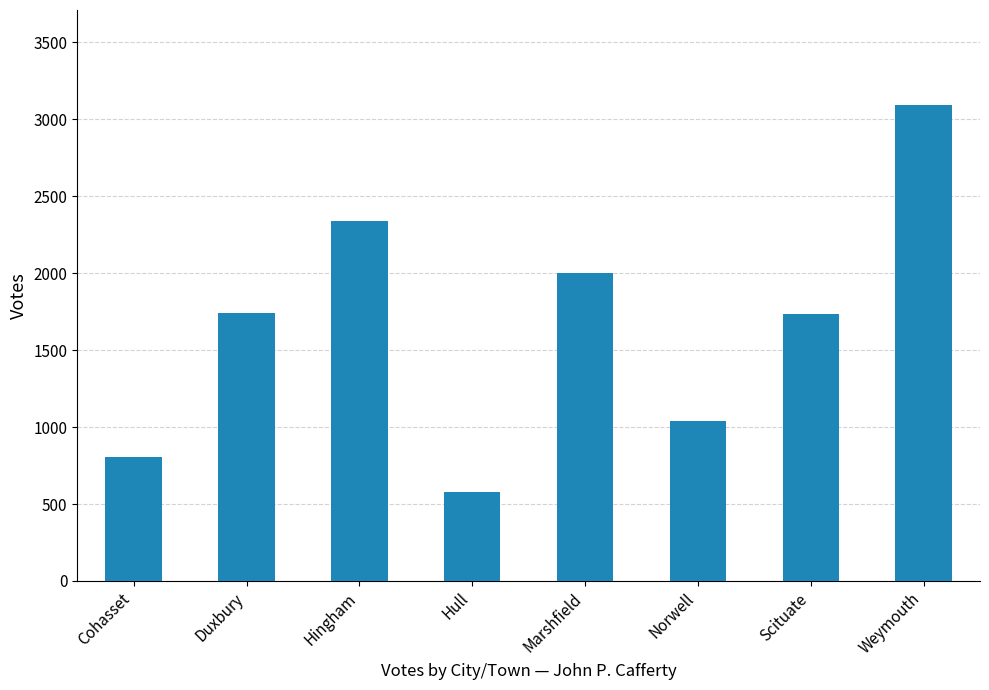

What position from the left is Weymouth?

8